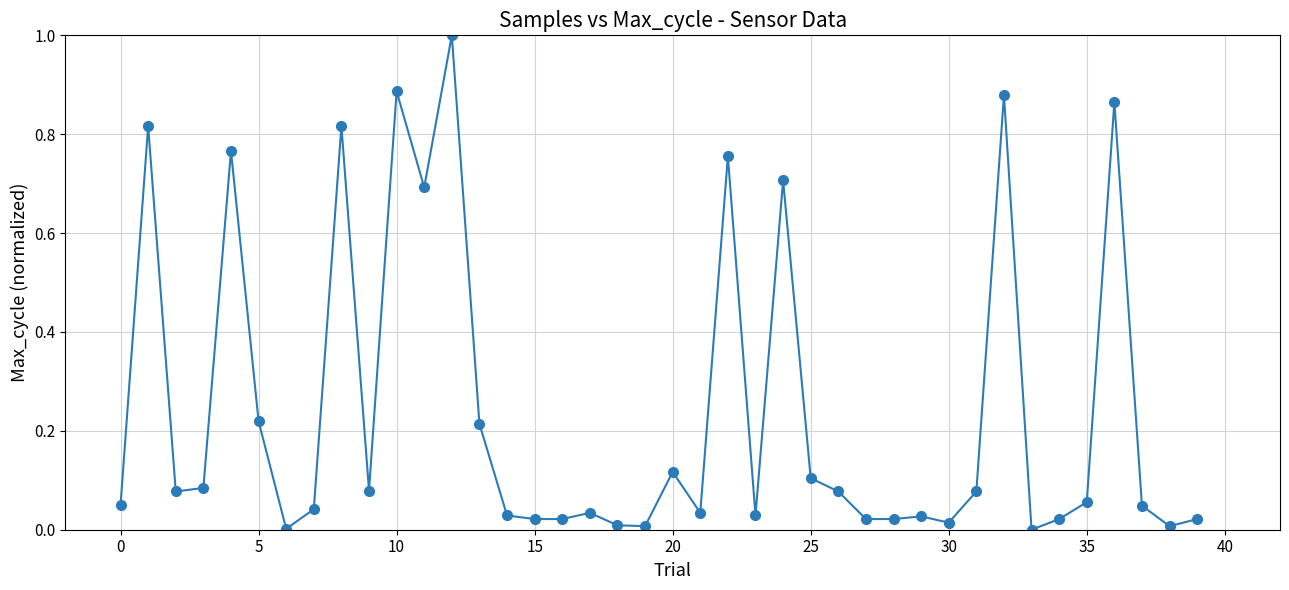

What is the difference between the maximum and second lowest values?

1.0